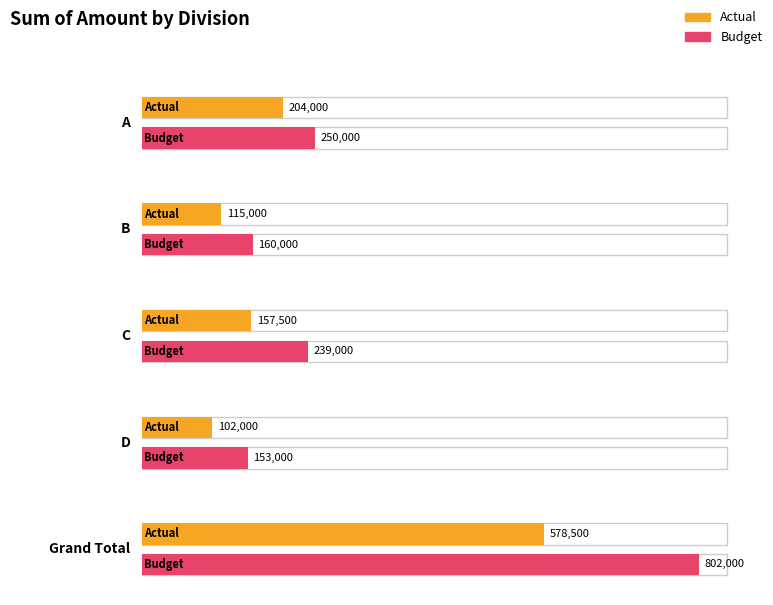

True or false: Budget has a value of 107108 at B.

False